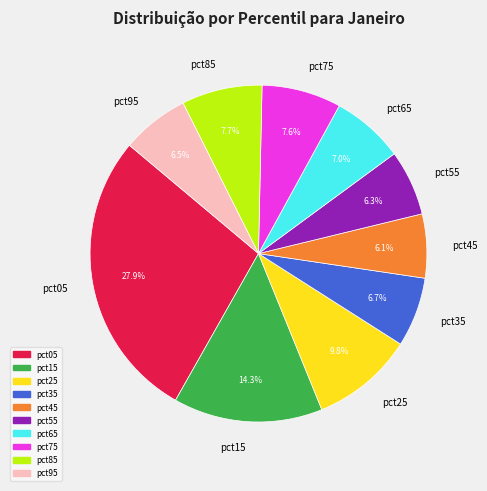

How many segments does this pie chart have?

10